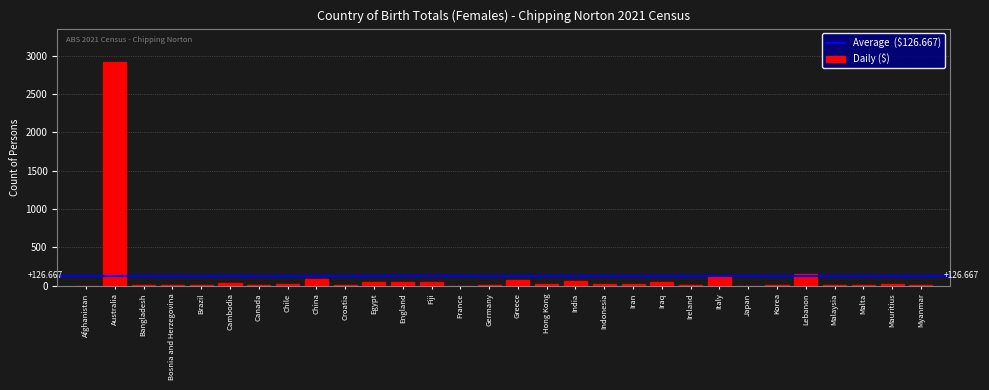

Which label corresponds to the largest value in the chart?

Australia